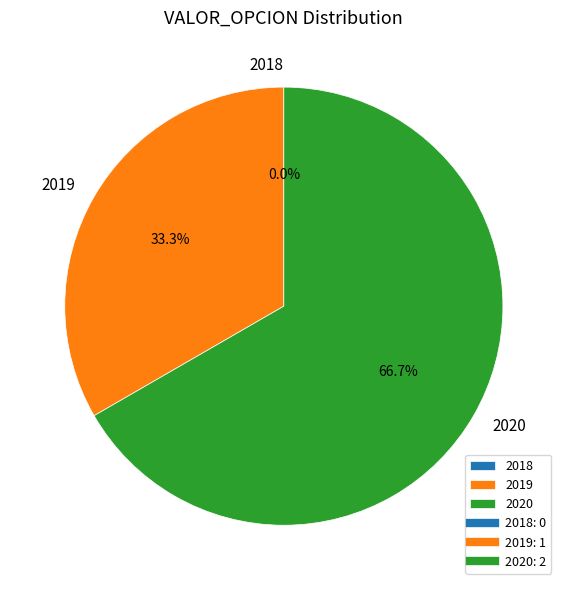

How many segments does this pie chart have?

3